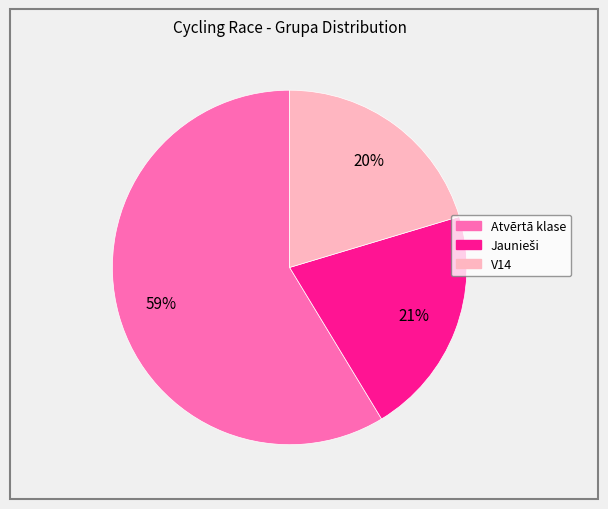

To the nearest percent, what is the average slice percentage?

33%